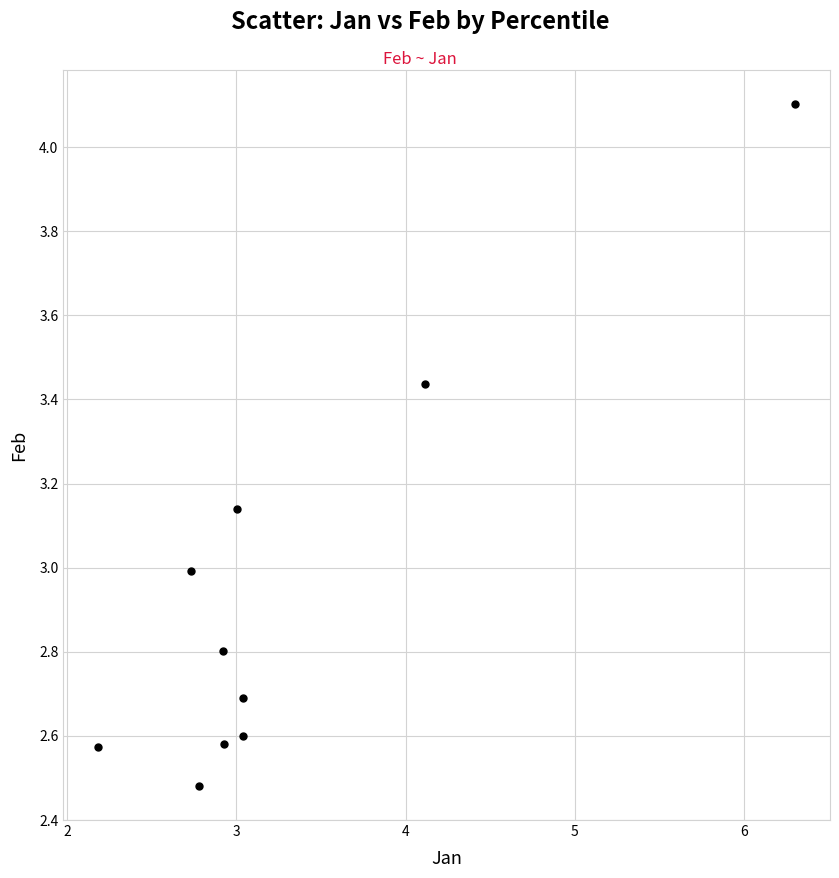

What is the range of X values (max minus min)?

4.1